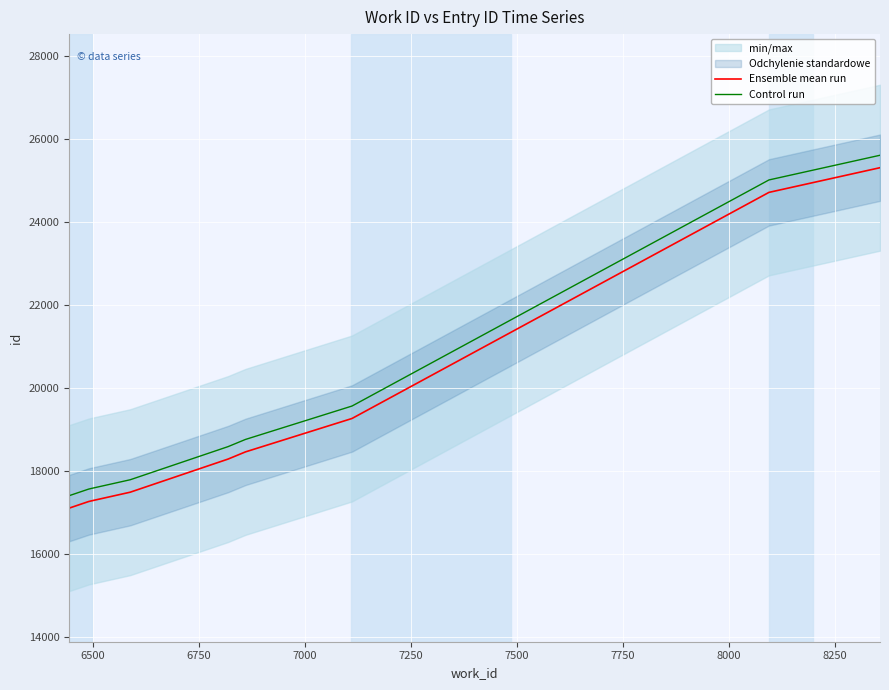

Is this an area chart (filled region under the line)?

No